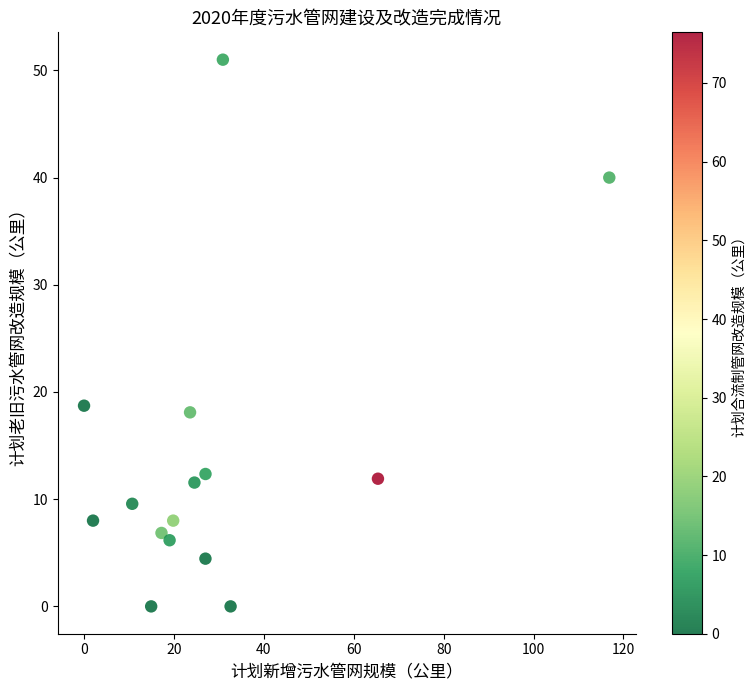

What is the range of Y values (max minus min)?

51.0